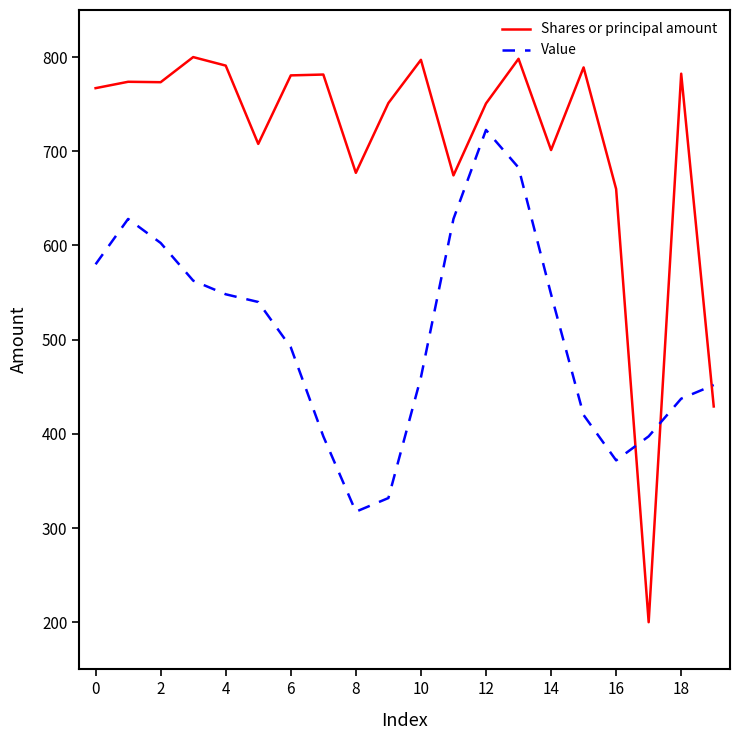

Rank the series by their maximum value, from highest to lowest.

Shares or principal amount, Value